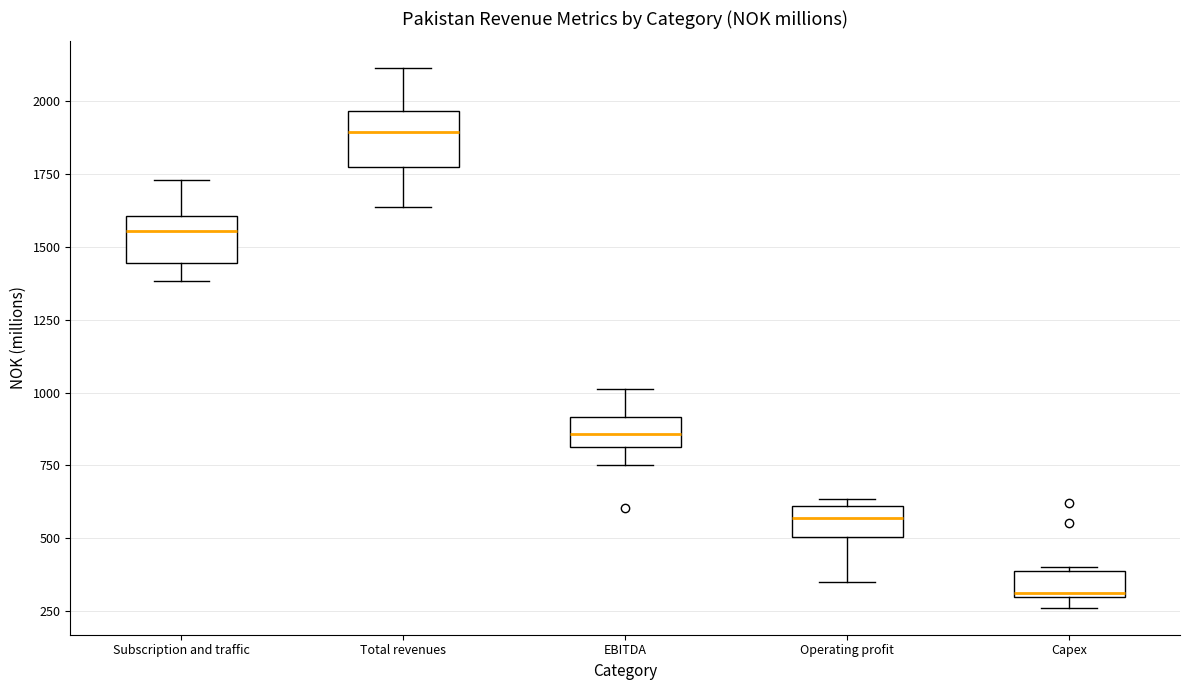

Reading left to right, transcribe this box plot: for each box, give where its median line is, the range the box spans, and where its two whiskers end, as read against the y-axis. The values are not printed on the chart, so give them approximately, as read against the axis.

Subscription and traffic: median 1550, box 1450 to 1600, whiskers 1400 to 1750
Total revenues: median 1900, box 1750 to 1950, whiskers 1650 to 2100
EBITDA: median 850, box 800 to 900, whiskers 750 to 1000
Operating profit: median 550, box 500 to 600, whiskers 350 to 650
Capex: median 300 (just above the box's lower edge), box 300 to 400, whiskers 250 to 400 (just above the box's upper edge)